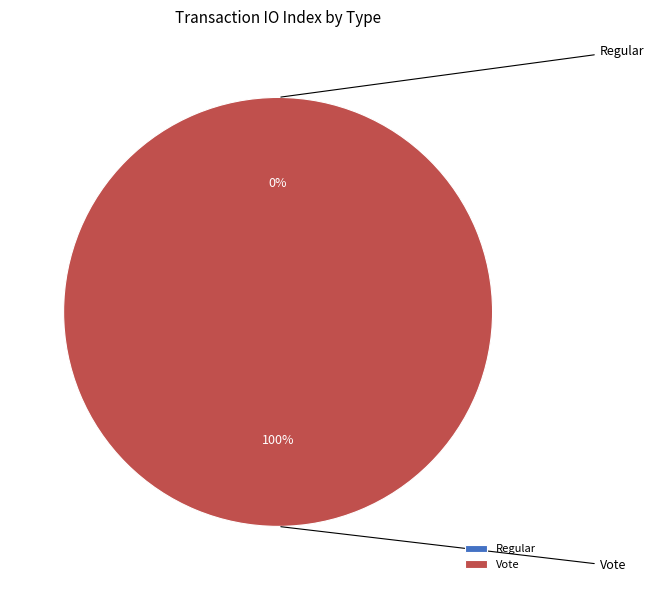

How many segments does this pie chart have?

2